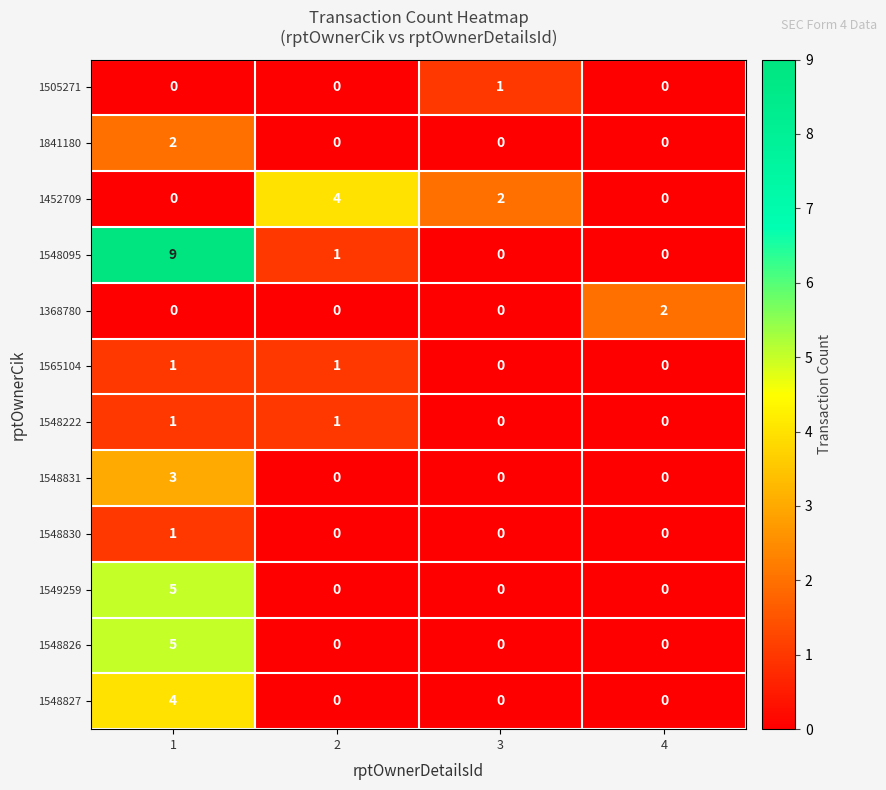

The 1548831 series shows 0 at 2. True or false?

True